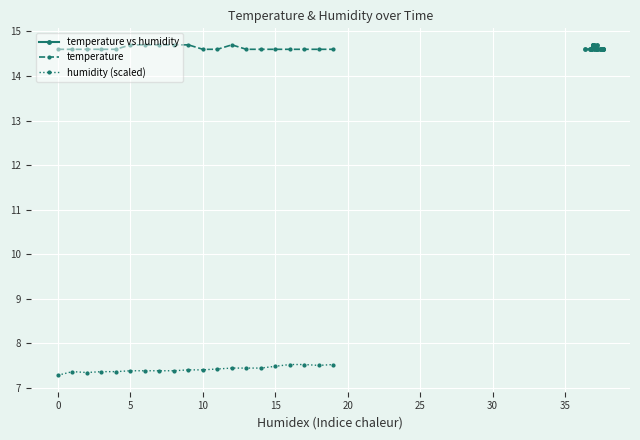

How many temperature values are between 14 and 15?

20